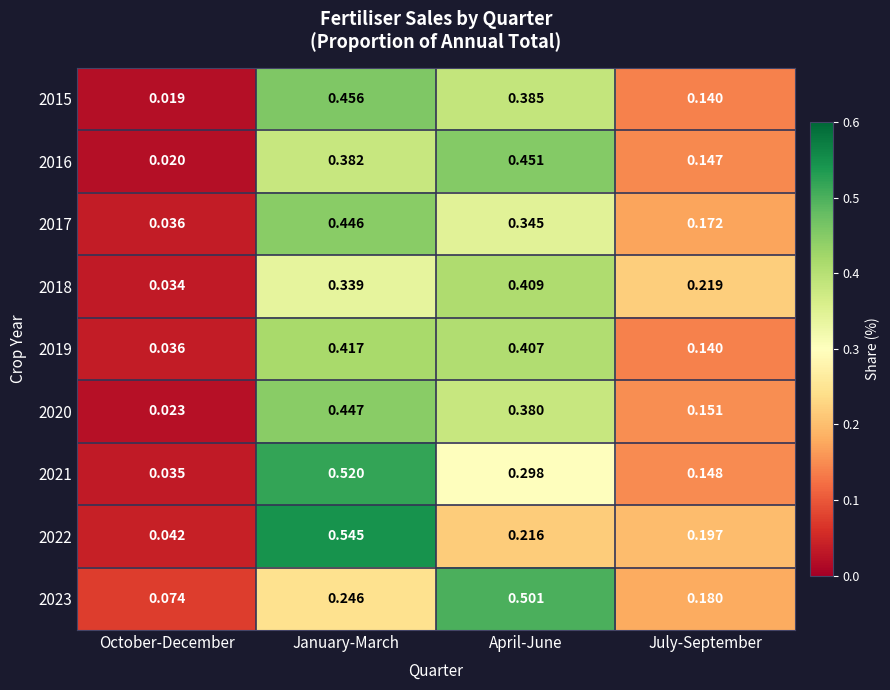

At how many categories does at least one series exceed 0?

4